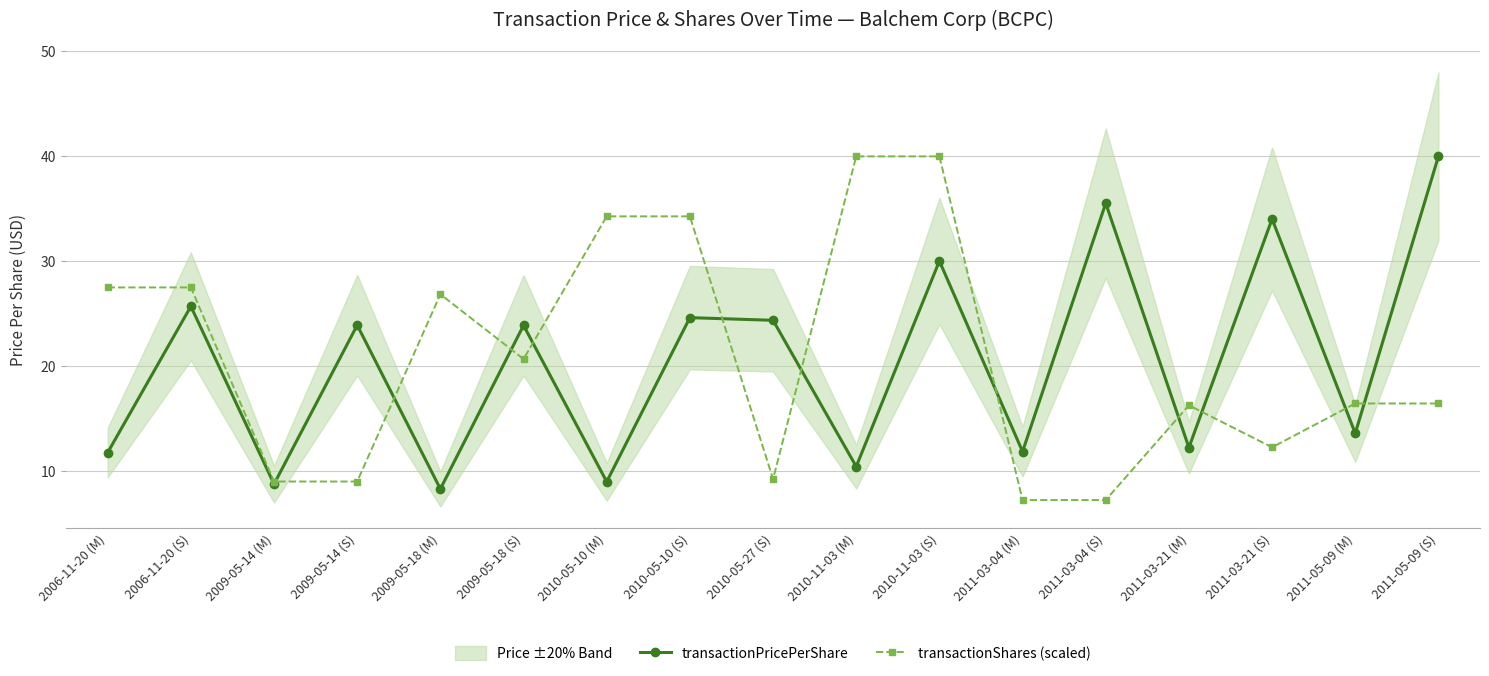

Rank the categories by transactionShares (scaled) value from highest to lowest.

2010-11-03 (M), 2010-11-03 (S), 2010-05-10 (M), 2010-05-10 (S), 2006-11-20 (M), 2006-11-20 (S), 2009-05-18 (M), 2009-05-18 (S), 2011-05-09 (M), 2011-05-09 (S), 2011-03-21 (M), 2011-03-21 (S), 2010-05-27 (S), 2009-05-14 (M), 2009-05-14 (S), 2011-03-04 (M), 2011-03-04 (S)